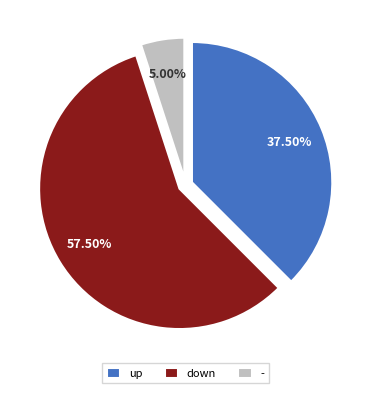

To the nearest percent, what is the average slice percentage?

33%